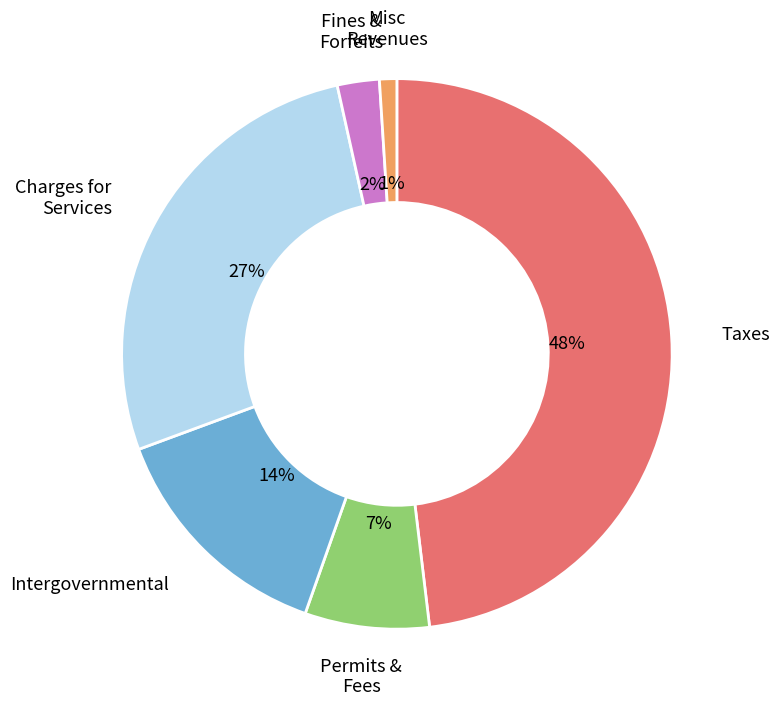

To the nearest percent, what is the difference between the largest and smallest slice percentages?

47%